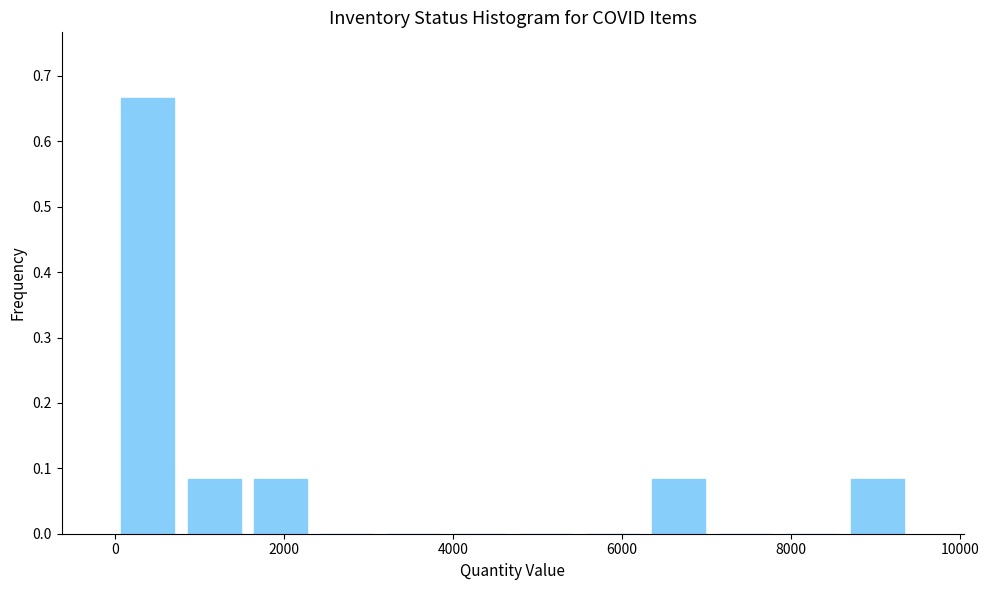

Read against the x-axis, roughly where is the centre of the tallest bar?

400